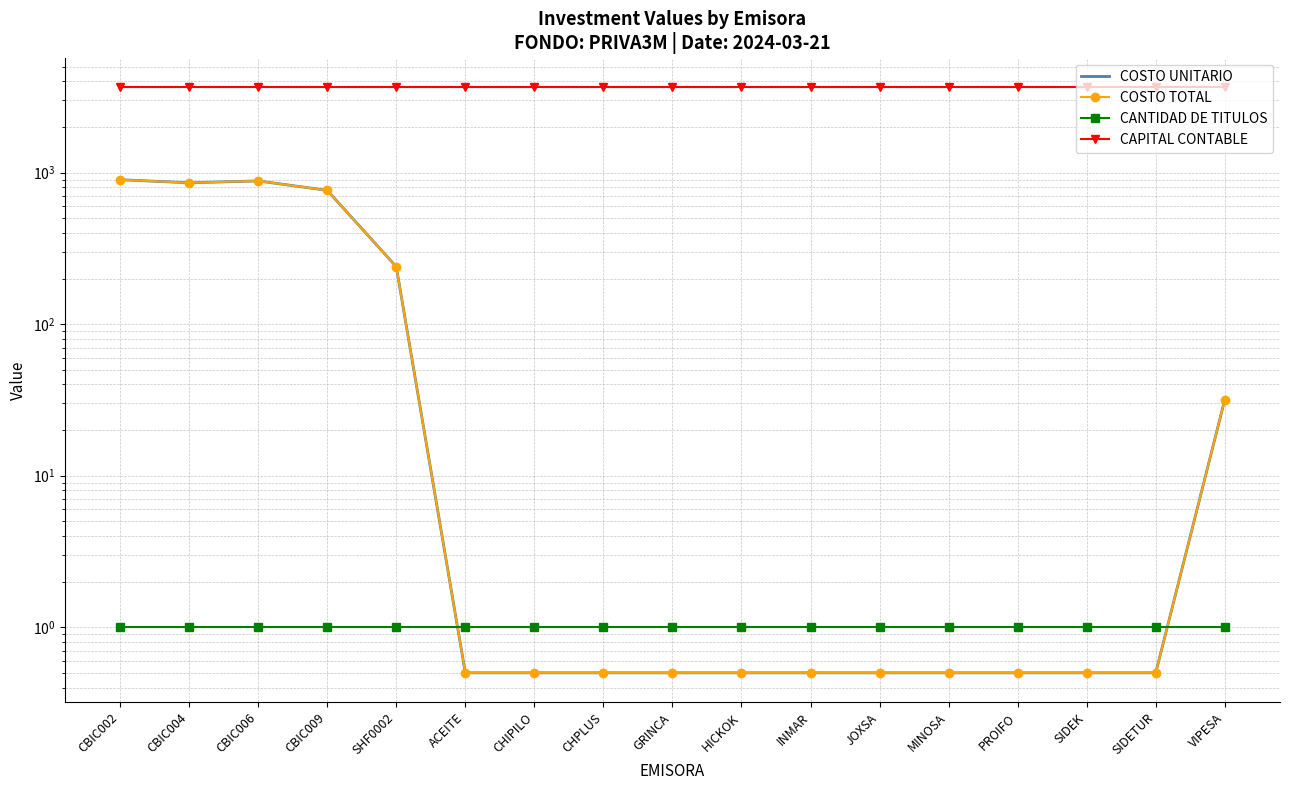

Reading left to right, transcribe all the data shown in this chart.

COSTO UNITARIO: CBIC002=897.8	CBIC004=856.9	CBIC006=881.3	CBIC009=763.9	SHF0002=239.4	ACEITE=0.5	CHIPILO=0.5	CHPLUS=0.5	GRINCA=0.5	HICKOK=0.5	INMAR=0.5	JOXSA=0.5	MINOSA=0.5	PROIFO=0.5	SIDEK=0.5	SIDETUR=0.5	VIPESA=31.7
COSTO TOTAL: CBIC002=897.8	CBIC004=856.9	CBIC006=881.3	CBIC009=763.9	SHF0002=239.4	ACEITE=0.5	CHIPILO=0.5	CHPLUS=0.5	GRINCA=0.5	HICKOK=0.5	INMAR=0.5	JOXSA=0.5	MINOSA=0.5	PROIFO=0.5	SIDEK=0.5	SIDETUR=0.5	VIPESA=31.7
CANTIDAD DE TITULOS: CBIC002=1.0	CBIC004=1.0	CBIC006=1.0	CBIC009=1.0	SHF0002=1.0	ACEITE=1.0	CHIPILO=1.0	CHPLUS=1.0	GRINCA=1.0	HICKOK=1.0	INMAR=1.0	JOXSA=1.0	MINOSA=1.0	PROIFO=1.0	SIDEK=1.0	SIDETUR=1.0	VIPESA=1.0
CAPITAL CONTABLE: CBIC002=3671.0	CBIC004=3671.0	CBIC006=3671.0	CBIC009=3671.0	SHF0002=3671.0	ACEITE=3671.0	CHIPILO=3671.0	CHPLUS=3671.0	GRINCA=3671.0	HICKOK=3671.0	INMAR=3671.0	JOXSA=3671.0	MINOSA=3671.0	PROIFO=3671.0	SIDEK=3671.0	SIDETUR=3671.0	VIPESA=3671.0